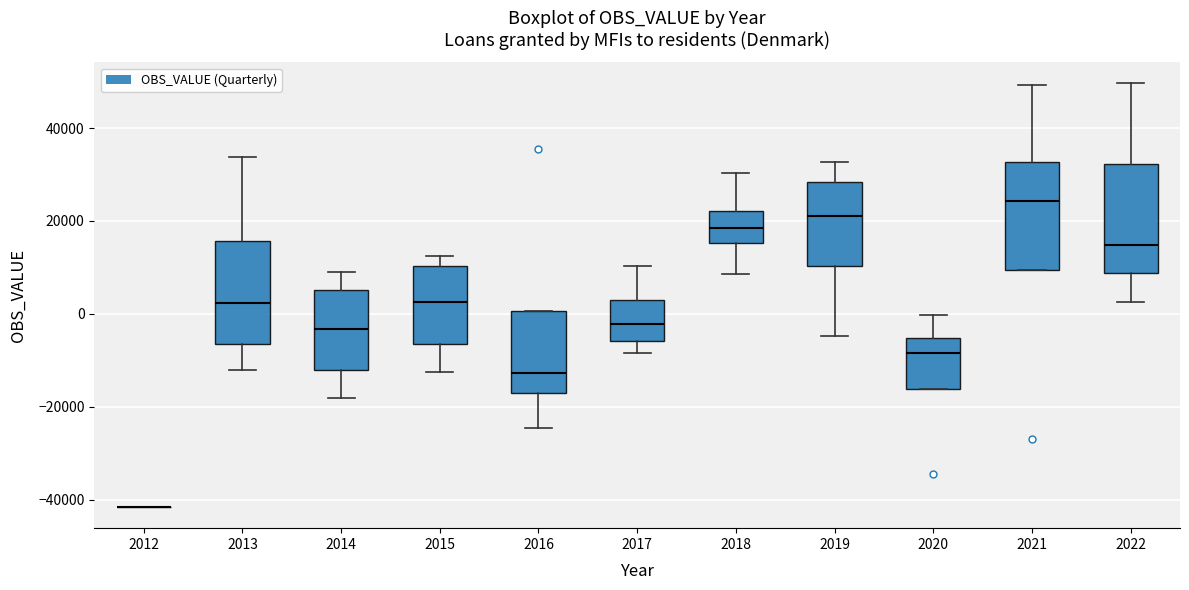

Reading left to right, read every box against the y-axis: the position of its median line, the range the box covers, and the ends of its whiskers. The values are not printed on the chart, so give them approximately, as read against the axis.

2012: box collapsed to a line at -42000, whiskers -42000 to -42000
2013: median 2000, box -6000 to 16000, whiskers -12000 to 34000
2014: median -4000, box -12000 to 6000, whiskers -18000 to 8000
2015: median 2000, box -6000 to 10000, whiskers -12000 to 12000
2016: median -12000, box -18000 to 0, whiskers -24000 to 0
2017: median -2000, box -6000 to 4000, whiskers -8000 to 10000
2018: median 18000, box 16000 to 22000, whiskers 8000 to 30000
2019: median 22000, box 10000 to 28000, whiskers -4000 to 32000
2020: median -8000, box -16000 to -6000, whiskers -16000 to 0
2021: median 24000, box 10000 to 32000, whiskers 10000 to 50000
2022: median 14000, box 8000 to 32000, whiskers 2000 to 50000